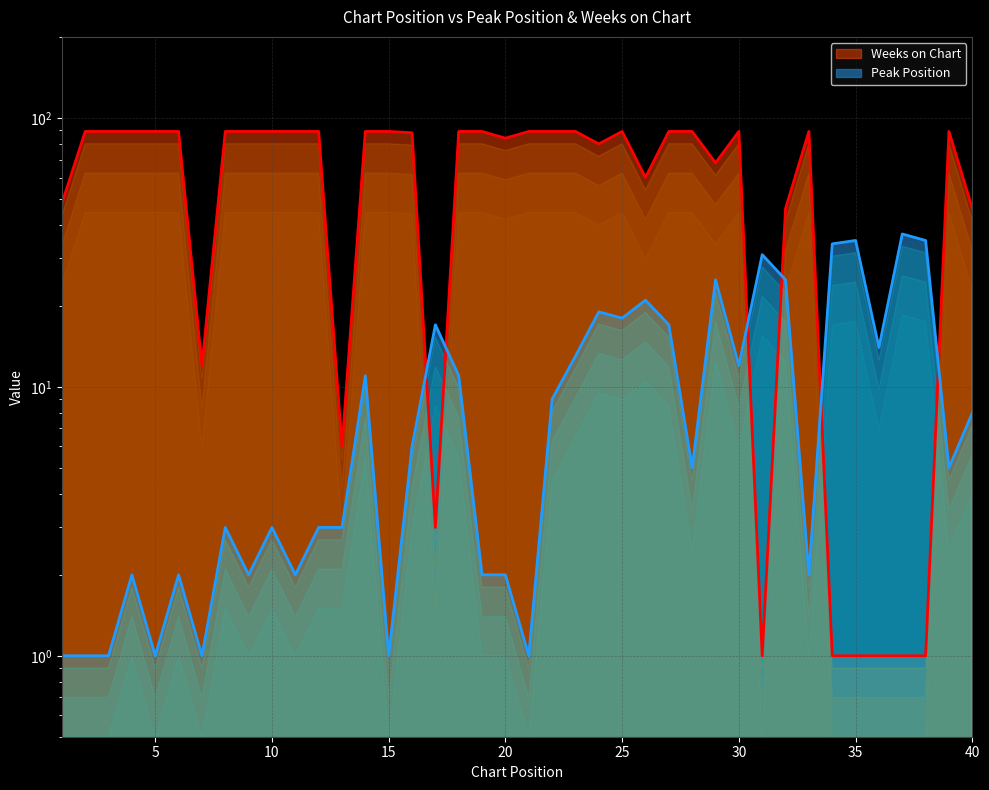

Reading left to right, list all the values displayed in this chart.

Peak Position: 1	1	1	2	1	2	1	3	2	3	2	3	3	11	1	6	17	11	2	2	1	9	13	19	18	21	17	5	25	12	31	25	2	34	35	14	37	35	5	8
Weeks on Chart: 48	89	89	89	89	89	12	89	89	89	89	89	6	89	89	88	3	89	89	84	89	89	89	80	89	60	89	89	68	89	1	46	89	1	1	1	1	1	89	46